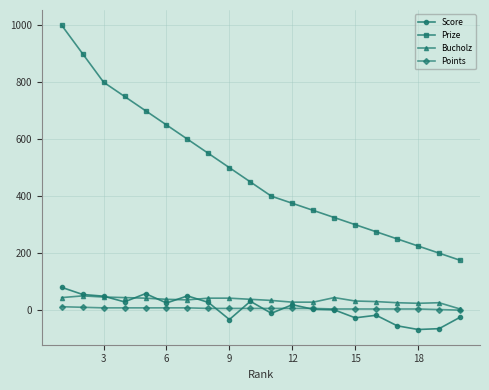

True or false: Score has more than 0 interior local peaks.

True